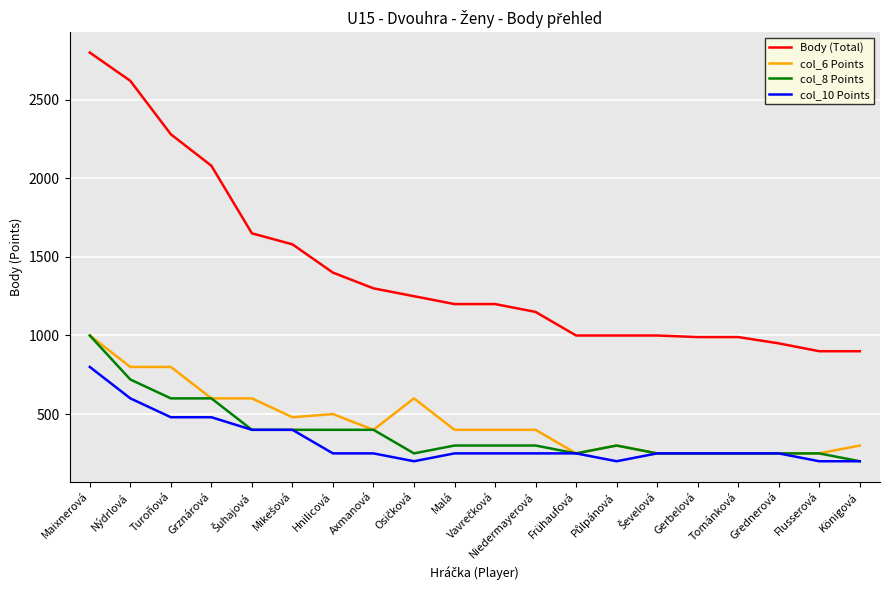

What is the lowest value of the col_10 Points series?

200